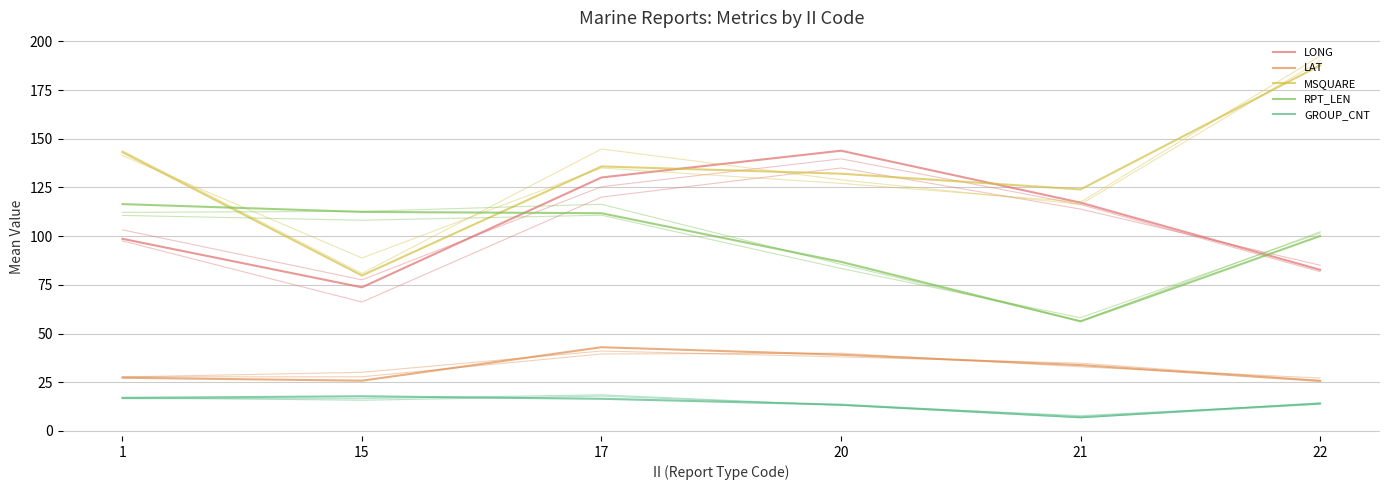

What is the sum of all LONG values?

646.3